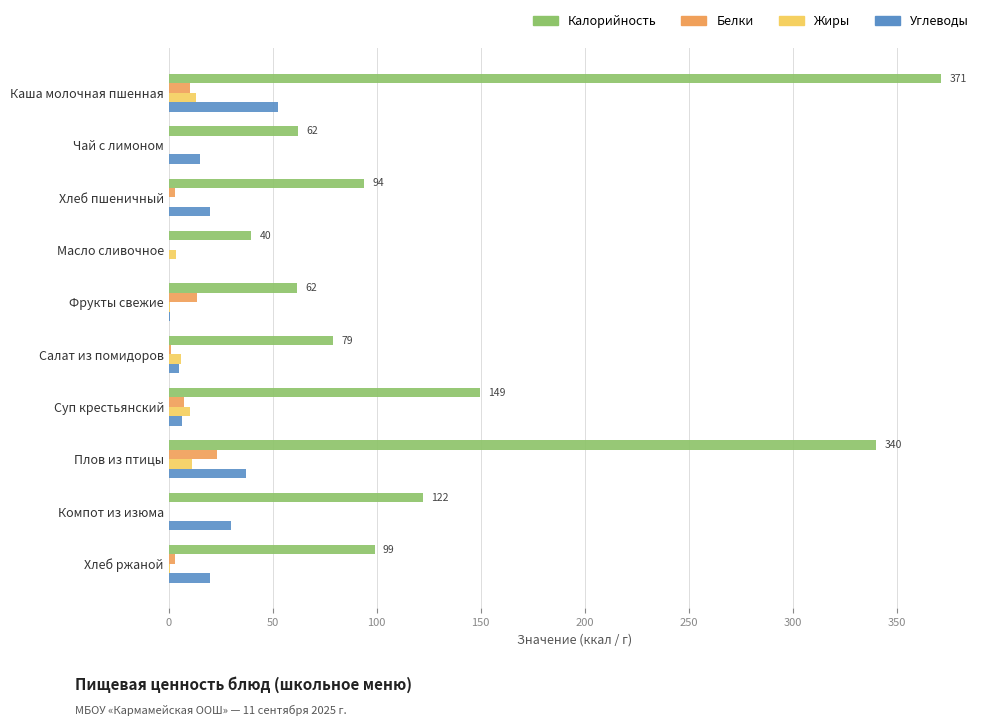

Which series changed the most between Масло сливочное and Плов из птицы?

Калорийность